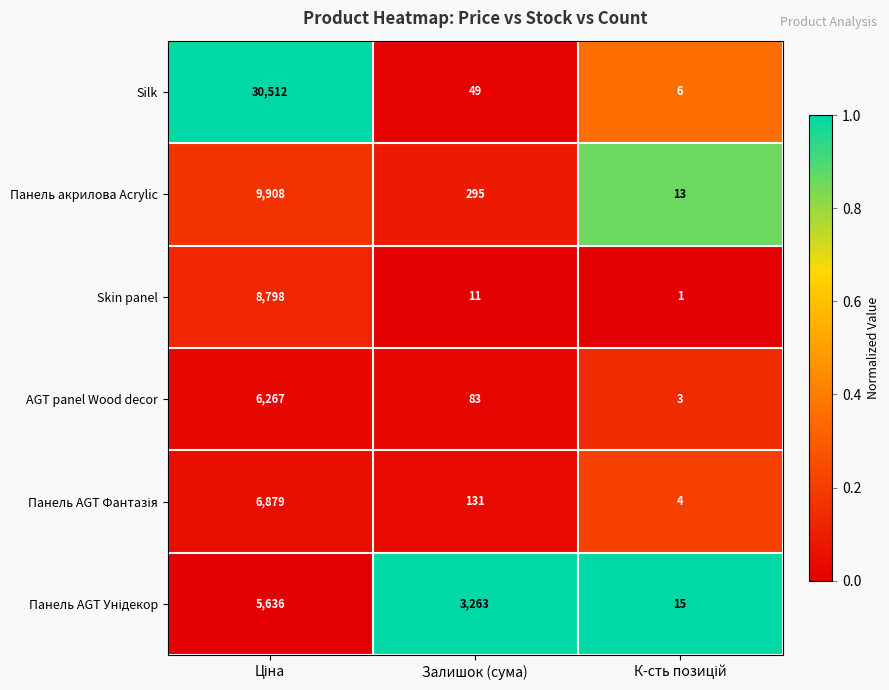

Where is Silk nearest to the value 15259?

Залишок (сума)